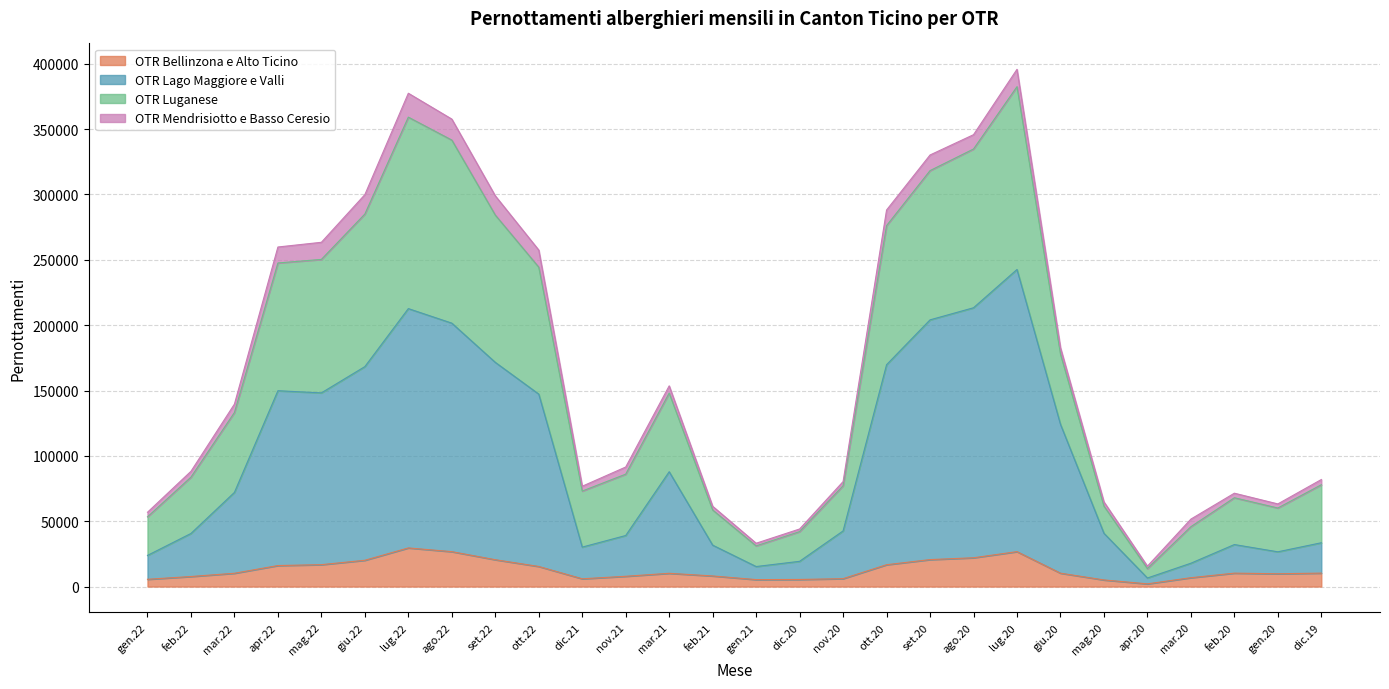

What is the difference between the highest and lowest values at set.20?

309581